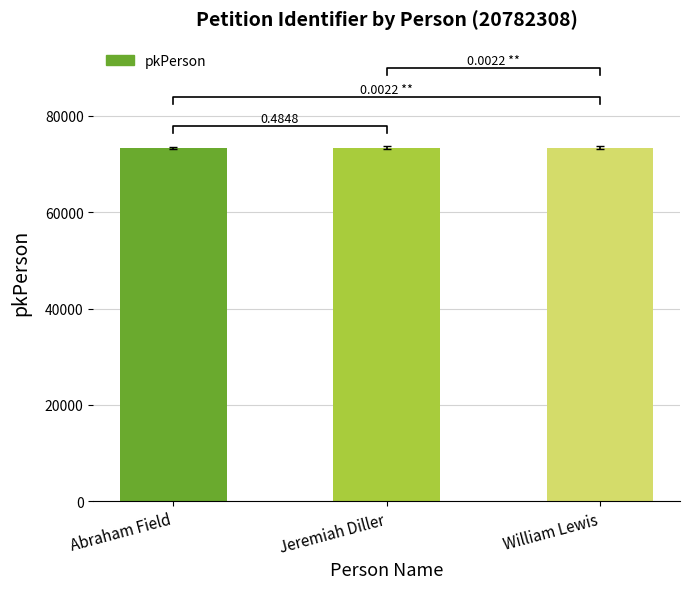

What is the difference between the values at William Lewis and Abraham Field?

10